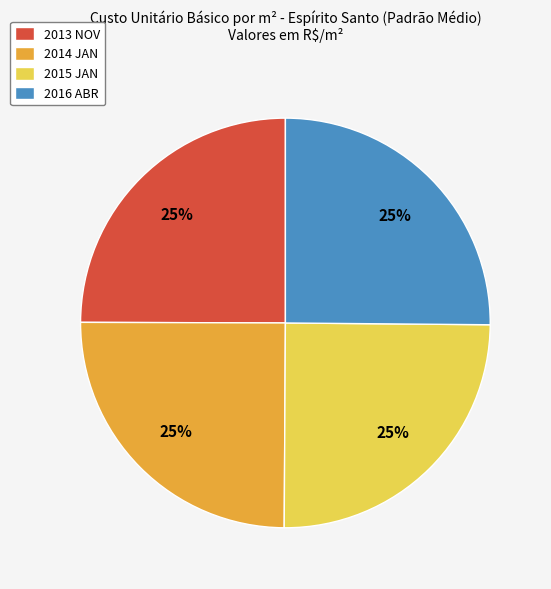

To the nearest percent, what is the average slice percentage?

25%